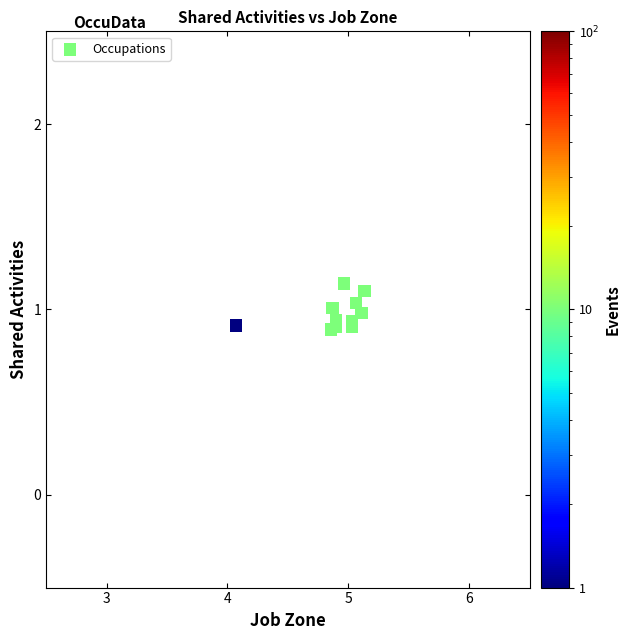

What is the average X value?

4.9